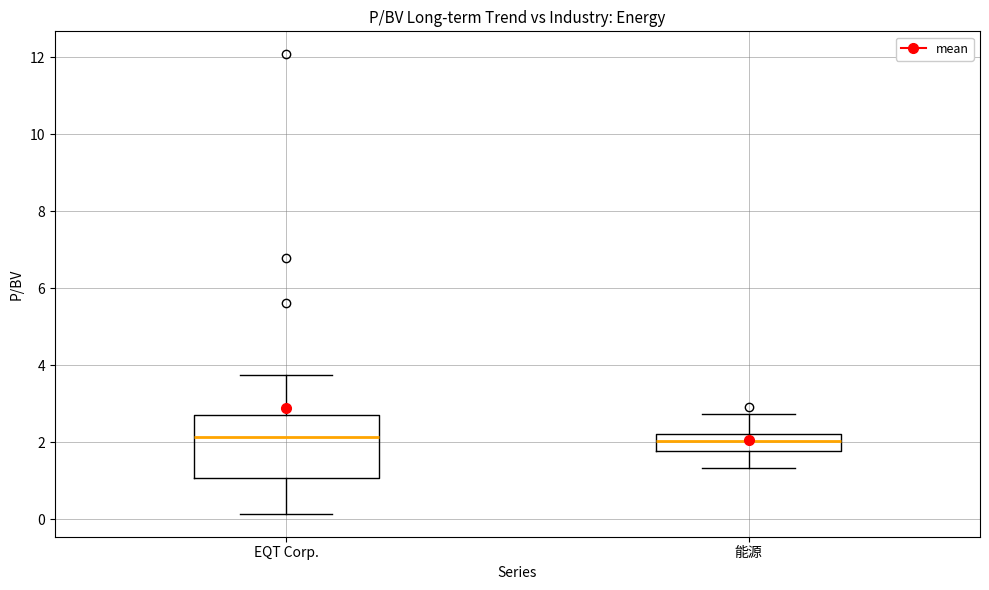

Reading left to right, transcribe this box plot: for each box, give where its median line is, the range the box spans, and where its two whiskers end, as read against the y-axis. The values are not printed on the chart, so give them approximately, as read against the axis.

EQT Corp.: median 2.2, box 1.0 to 2.8, whiskers 0.2 to 3.8
能源: median 2.0, box 1.8 to 2.2, whiskers 1.4 to 2.8